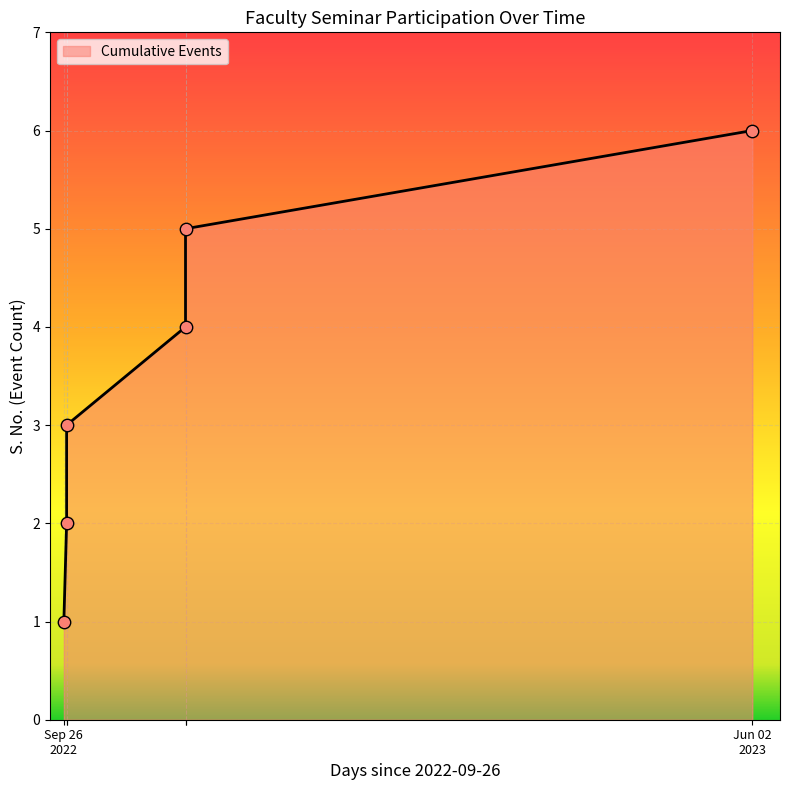

What is the change in value from 2022-11-09 to 2023-06-02?

+2